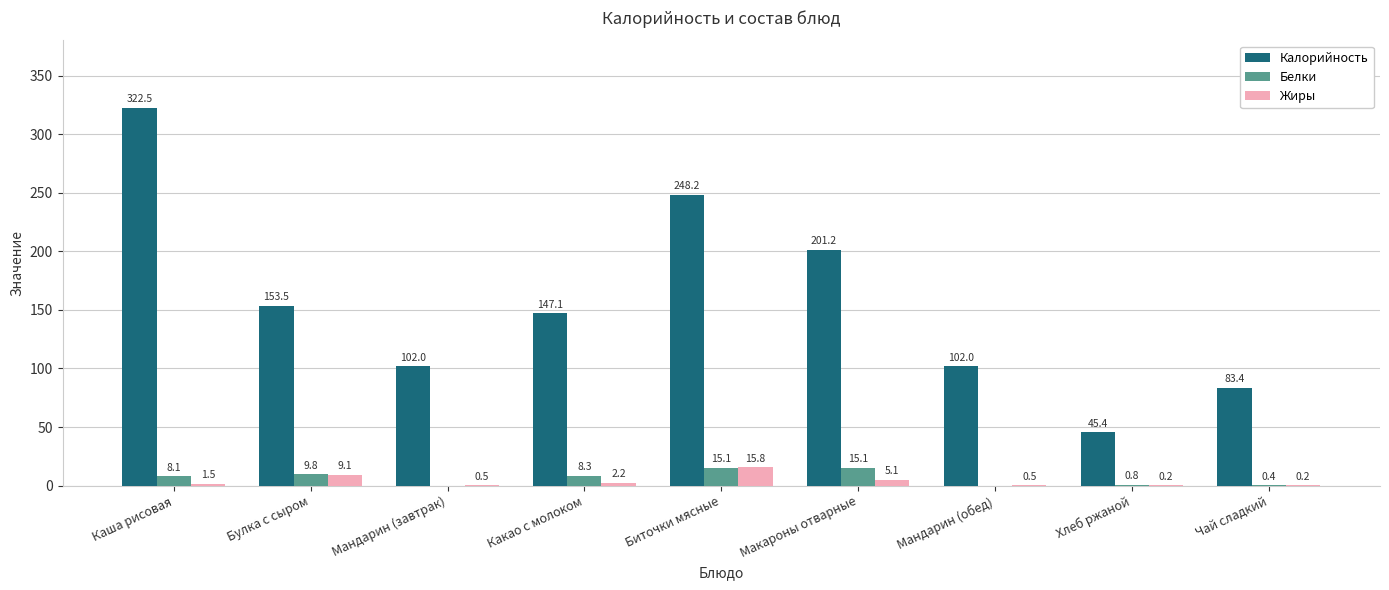

What is the greatest value displayed?

322.5